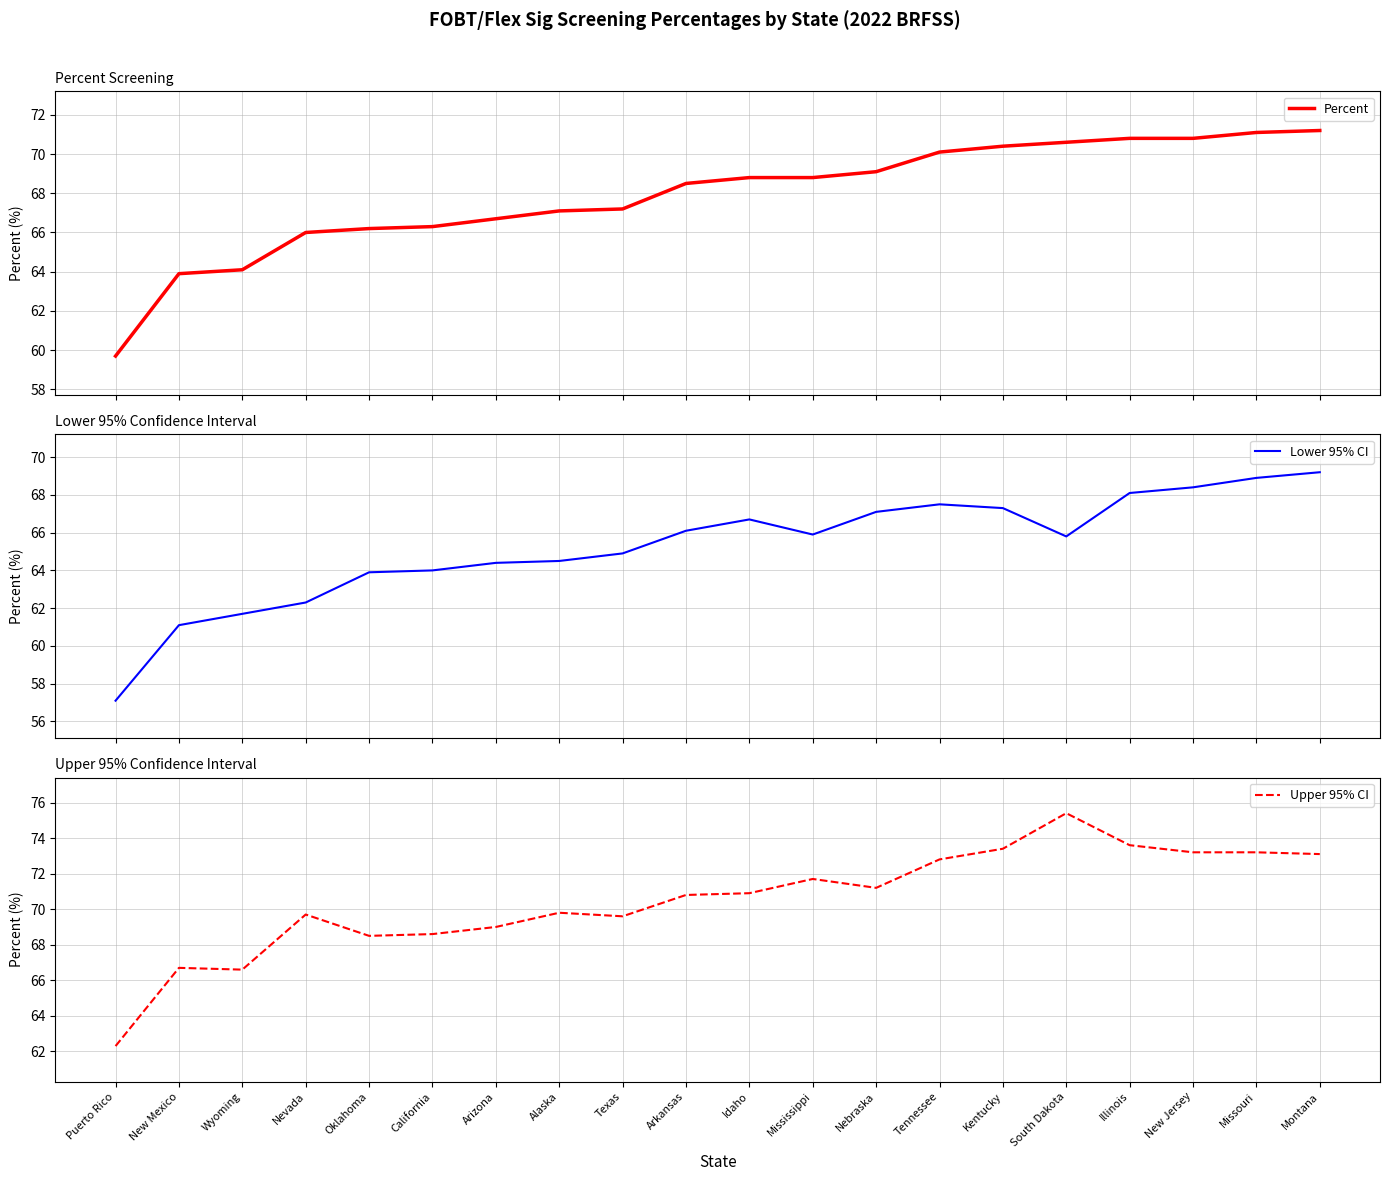

Reading left to right, what are all the values shown in this chart?

Percent: 59.7	63.9	64.1	66.0	66.2	66.3	66.7	67.1	67.2	68.5	68.8	68.8	69.1	70.1	70.4	70.6	70.8	70.8	71.1	71.2
Lower 95% CI: 57.1	61.1	61.7	62.3	63.9	64.0	64.4	64.5	64.9	66.1	66.7	65.9	67.1	67.5	67.3	65.8	68.1	68.4	68.9	69.2
Upper 95% CI: 62.3	66.7	66.6	69.7	68.5	68.6	69.0	69.8	69.6	70.8	70.9	71.7	71.2	72.8	73.4	75.4	73.6	73.2	73.2	73.1